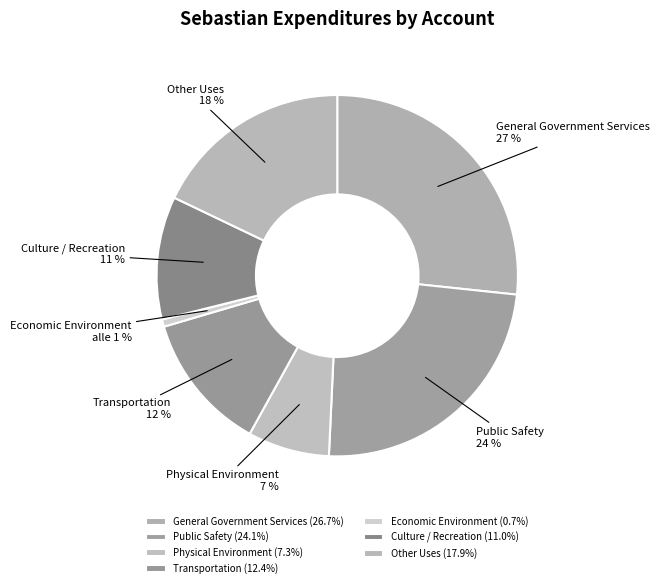

Is there any slice that represents more than half of the pie?

No